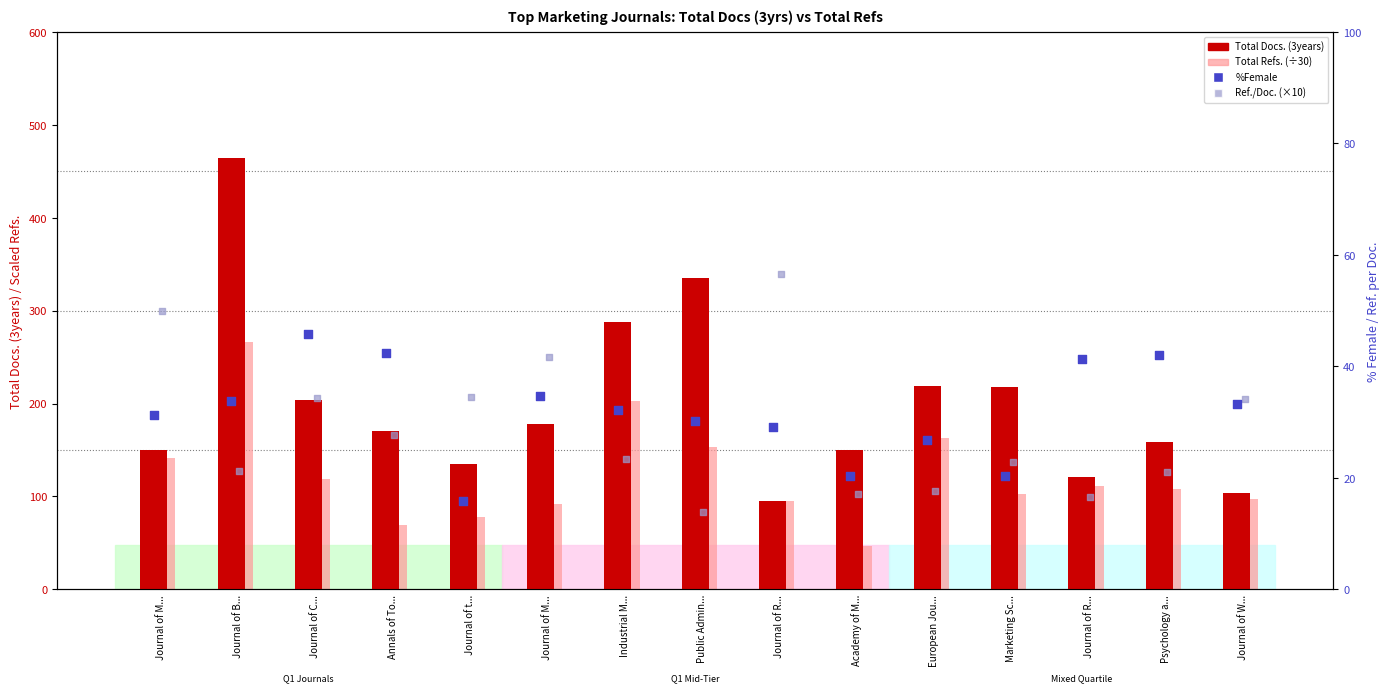

Is the value of Total Docs. (3years) at Journal of t... greater than the value of %Female at Industrial M...?

Yes